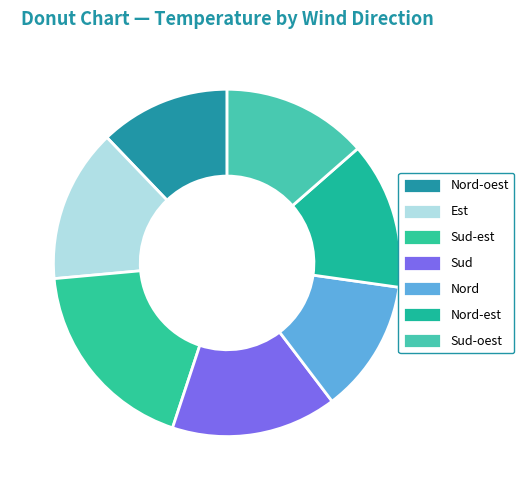

How many slices are in this pie chart?

7